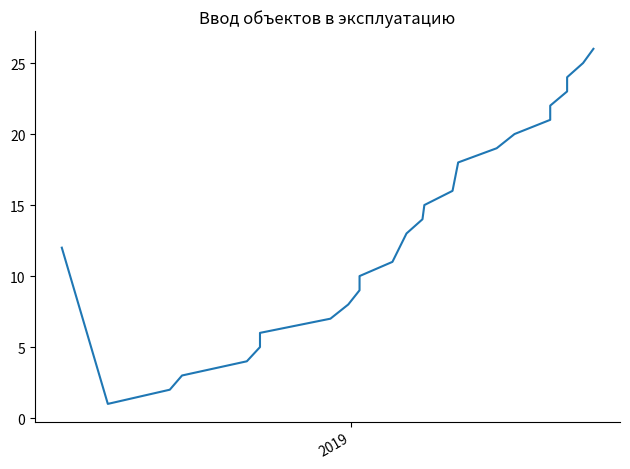

True or false: the data has more than 0 interior local peaks.

False